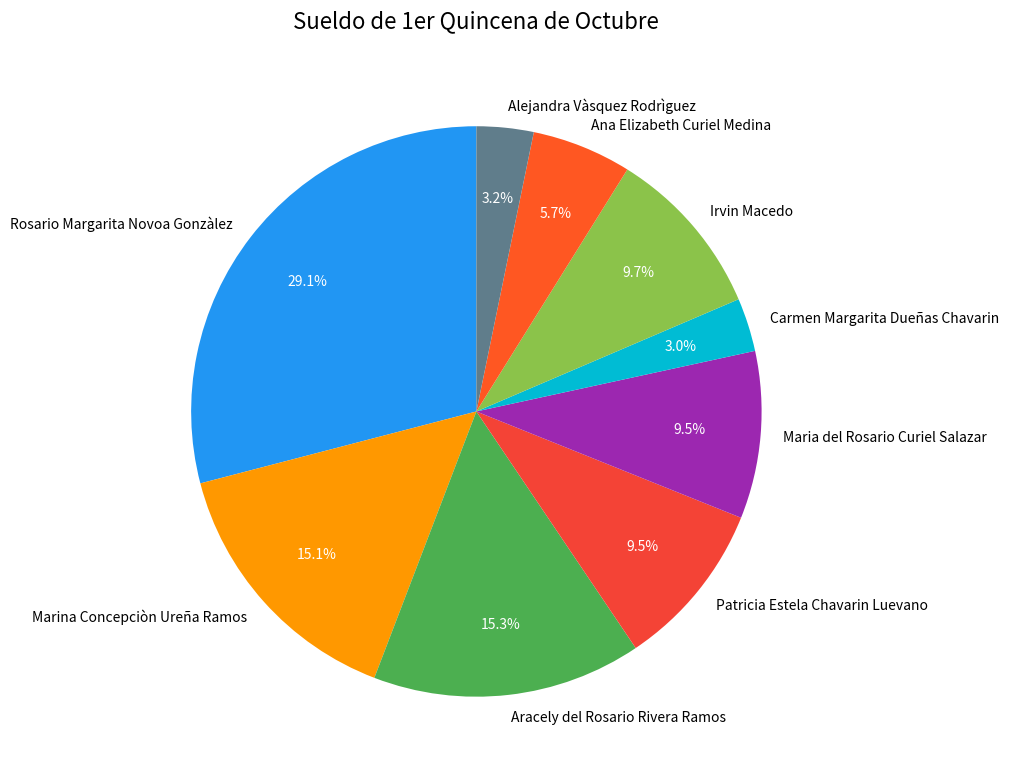

To the nearest percent, what is the difference between the Irvin Macedo and Alejandra Vàsquez Rodrìguez slice percentages?

6%